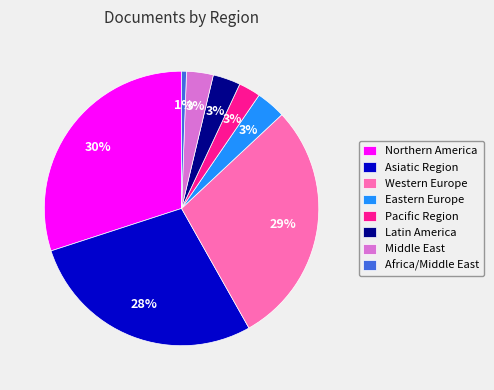

To the nearest percent, what percentage of the pie is Northern America?

30%